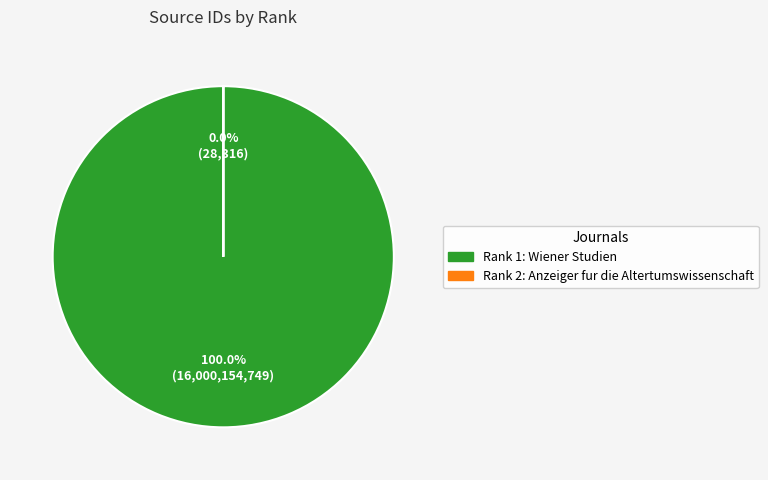

Is Rank 2 (Anzeiger fur die Altertumswissenschaft) the majority of the pie?

No